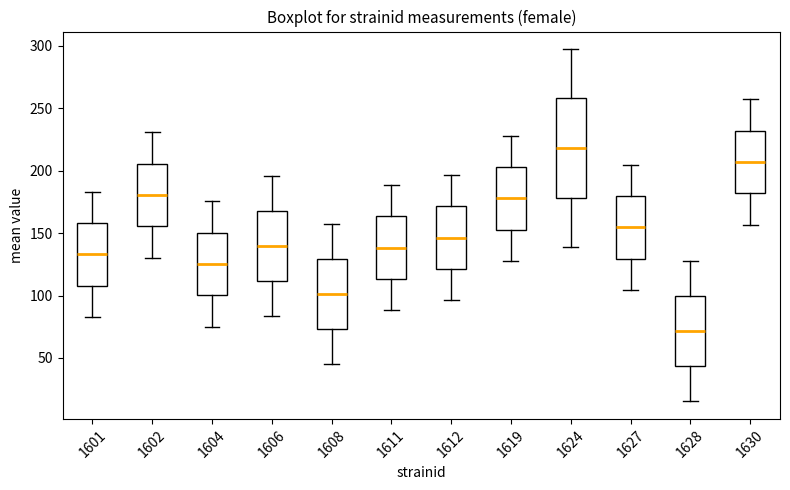

Where does the median line of the box at x = 1630 sit on the y-axis? The values are not printed on the chart, so give them approximately, as read against the axis.

205